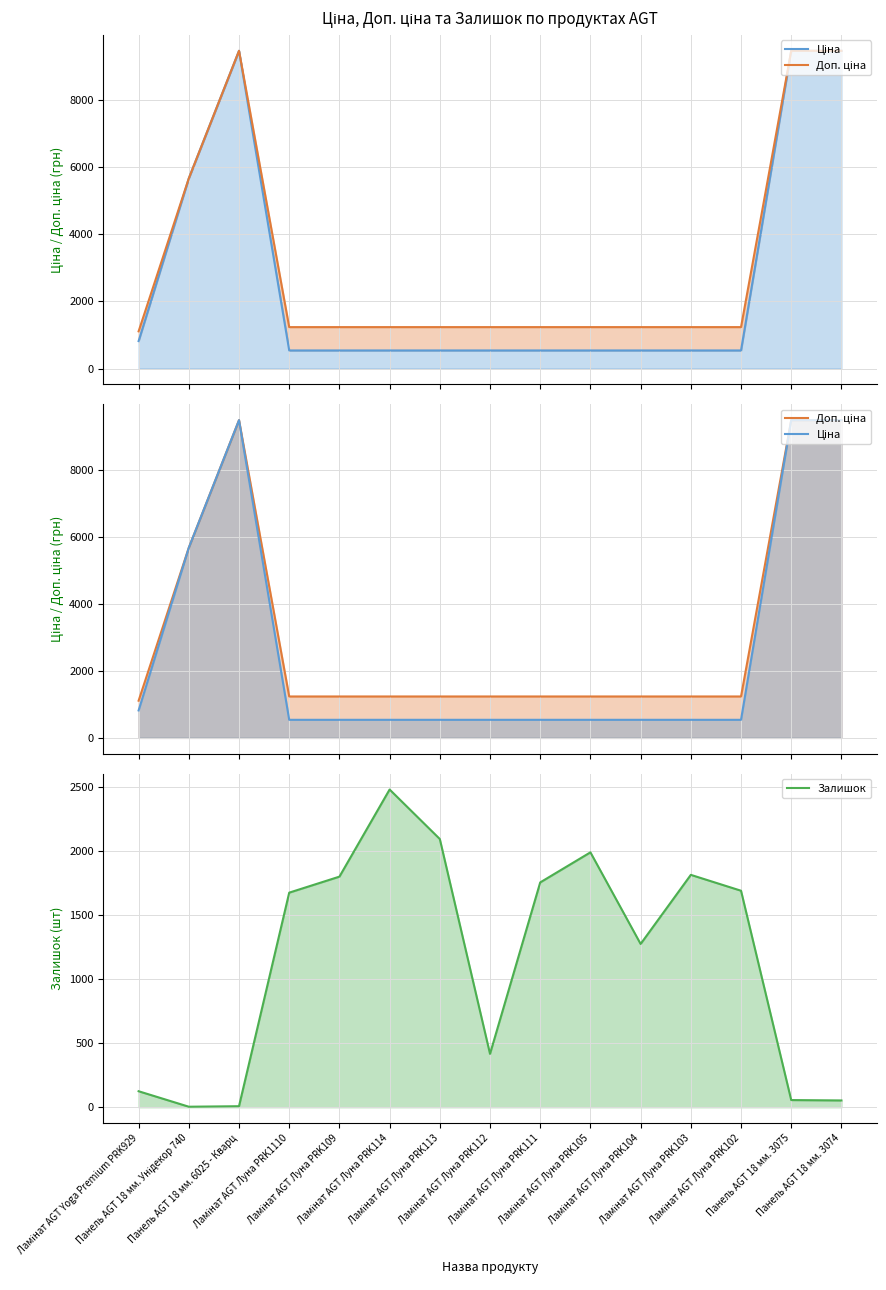

What is the difference between the maximum and minimum values in the Доп. ціна series?

8370.9